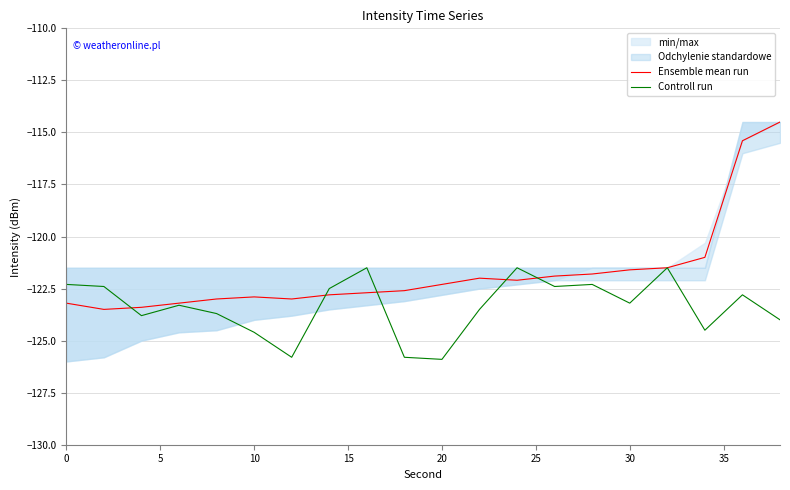

The Ensemble mean run series shows -203.0 at 20. True or false?

False